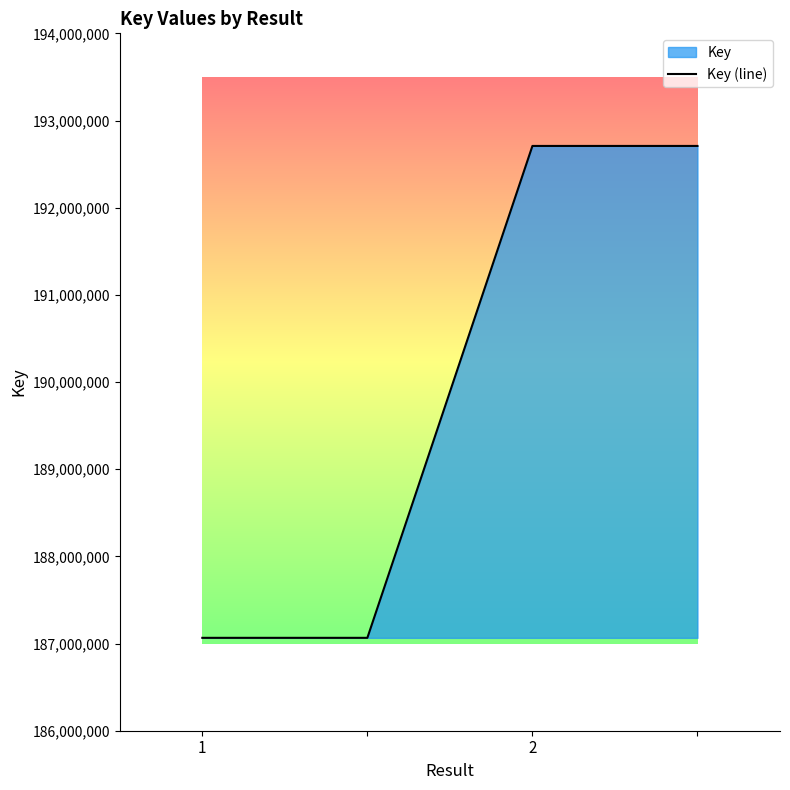

What is the average value?

189886880